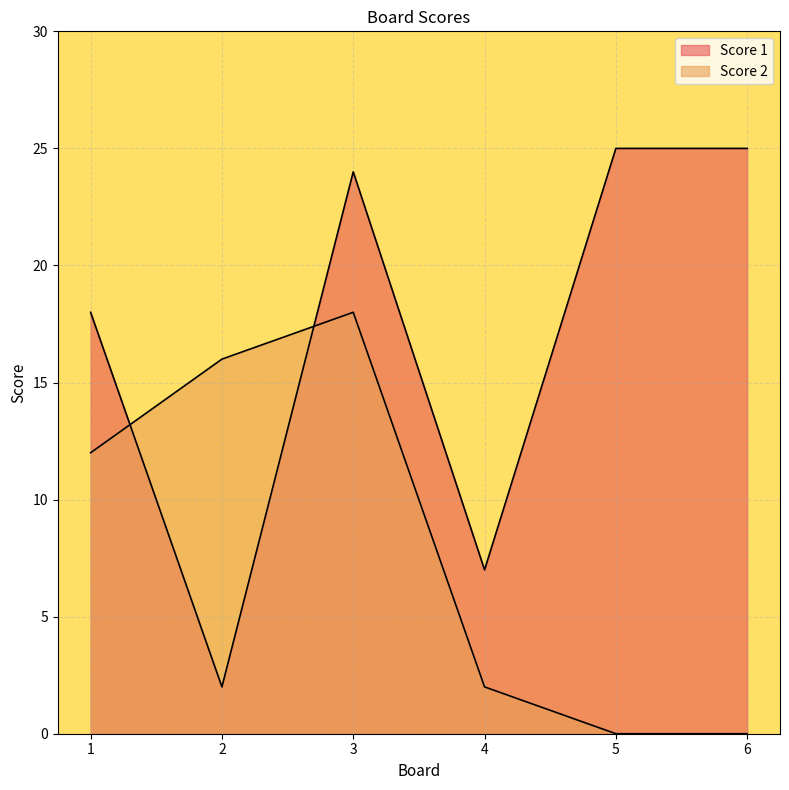

Does the chart display data point markers on the line(s)?

No